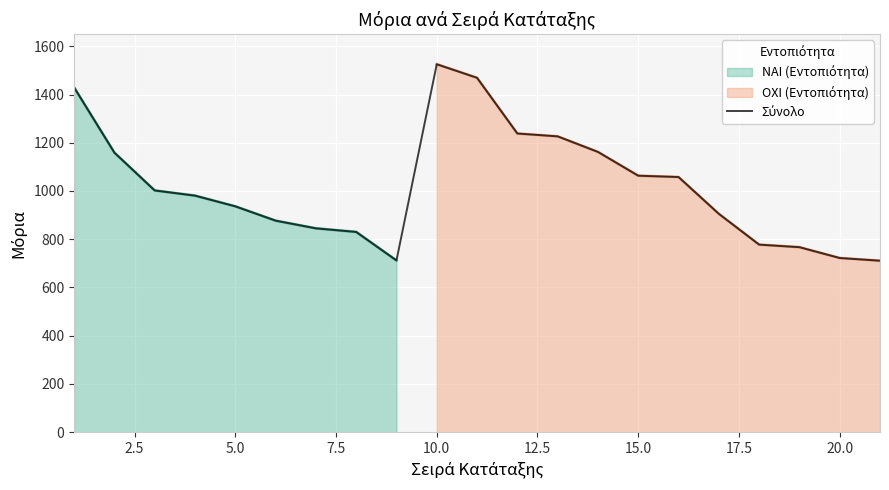

What is the sum of all values?

21397.9